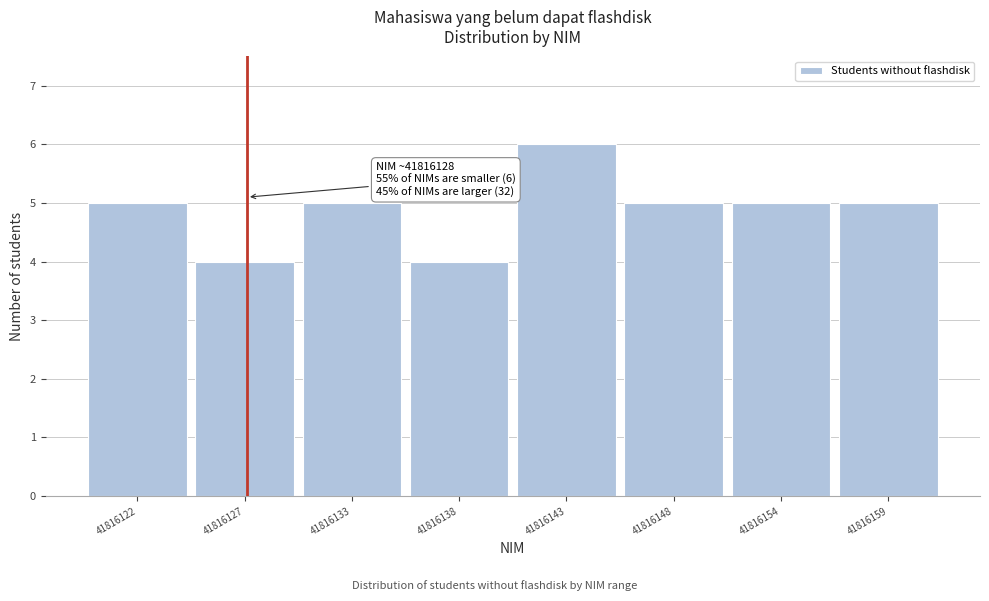

Reading left to right, list all the values displayed in this chart.

5	4	5	4	6	5	5	5